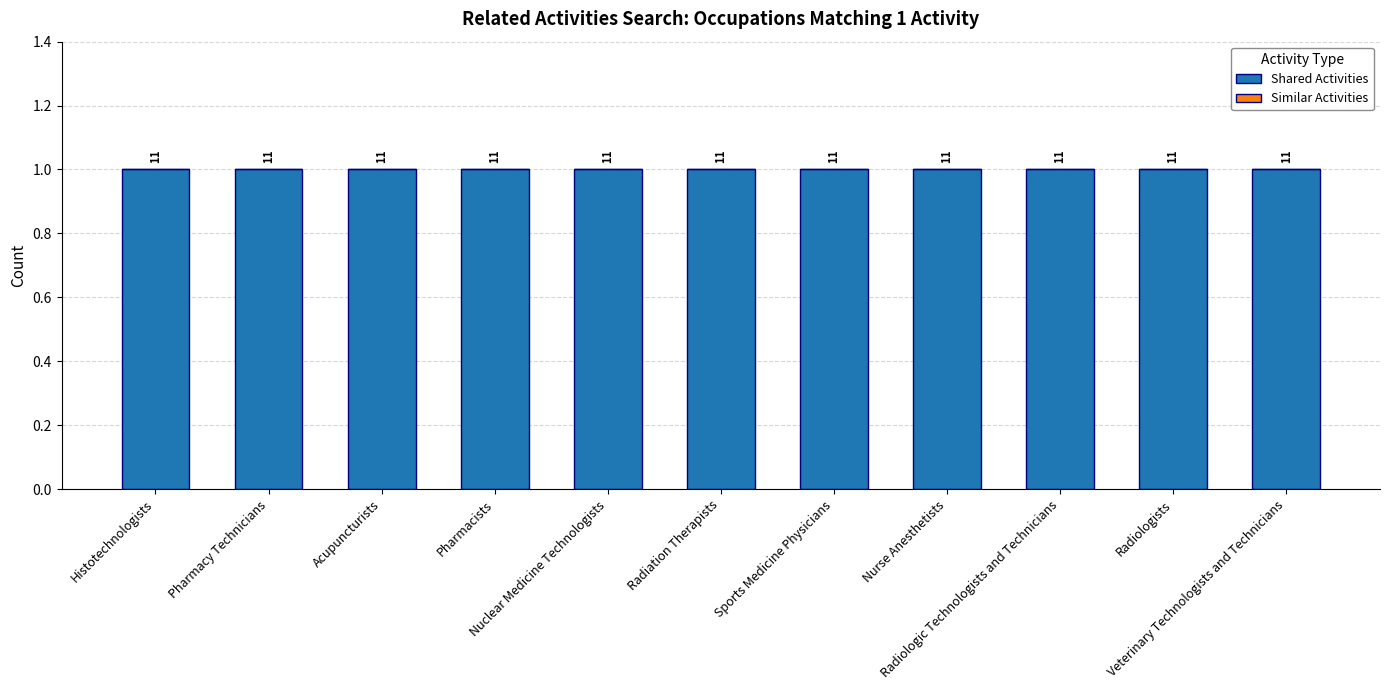

Which series has the widest spread of values?

Shared Activities